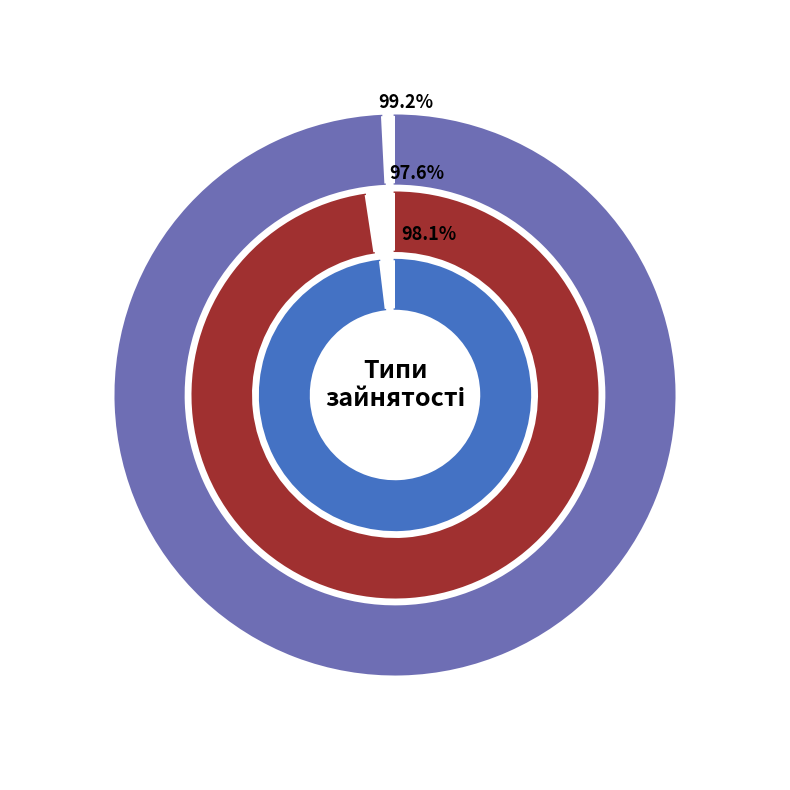

How many segments does this pie chart have?

3